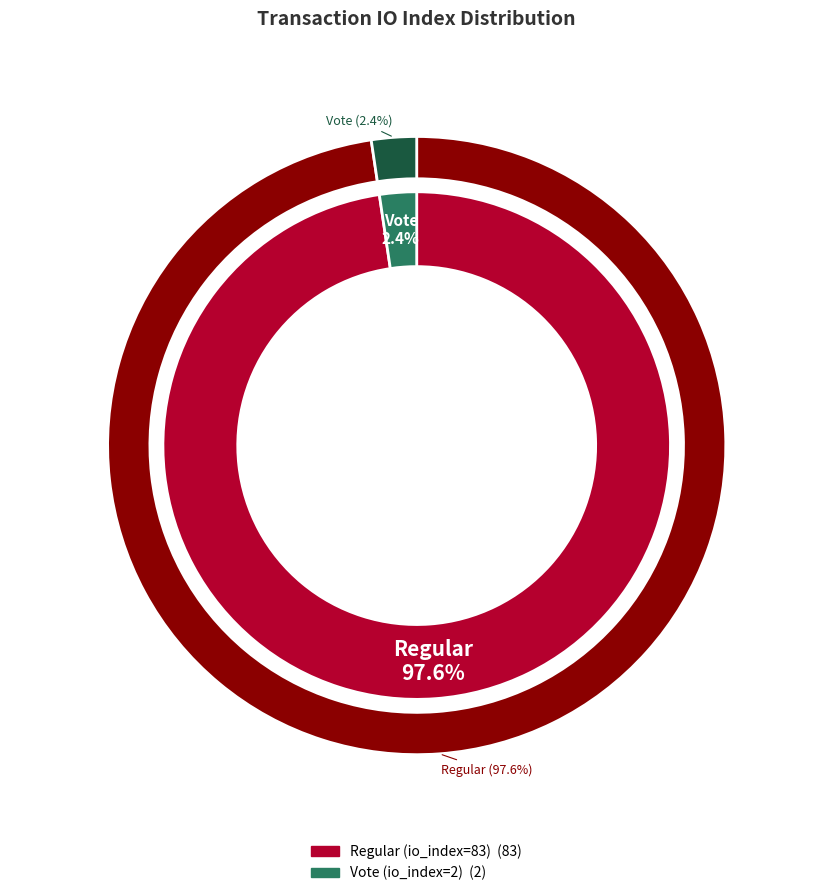

True or false: Regular (io_index=83) accounts for 90% of the total.

False